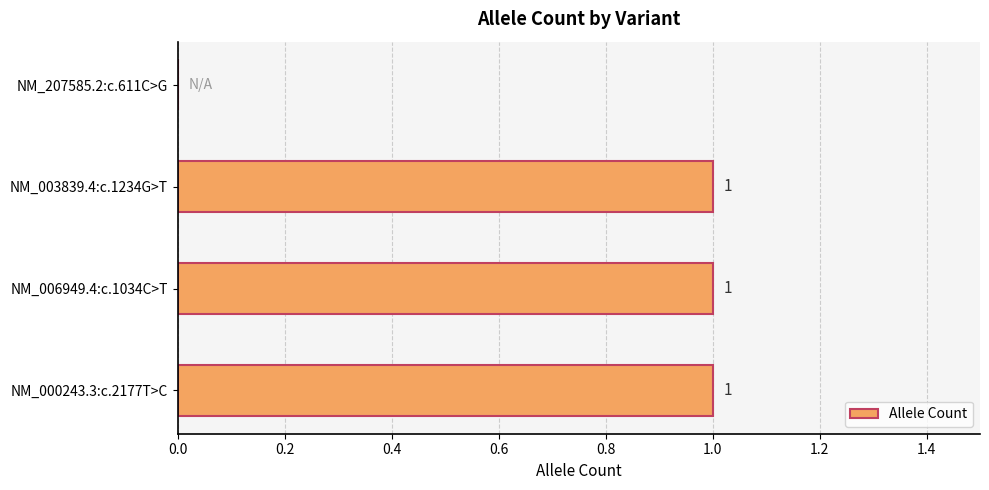

What is the maximum value shown in the chart?

1